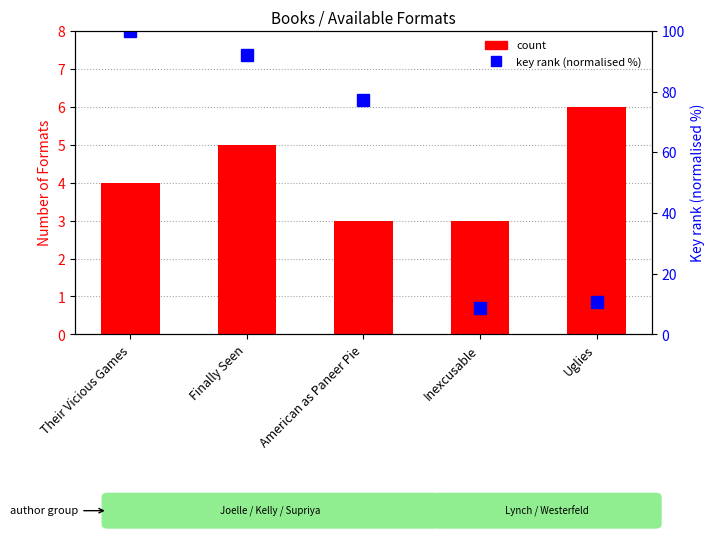

What is the total value across all series at Finally Seen?

96.9